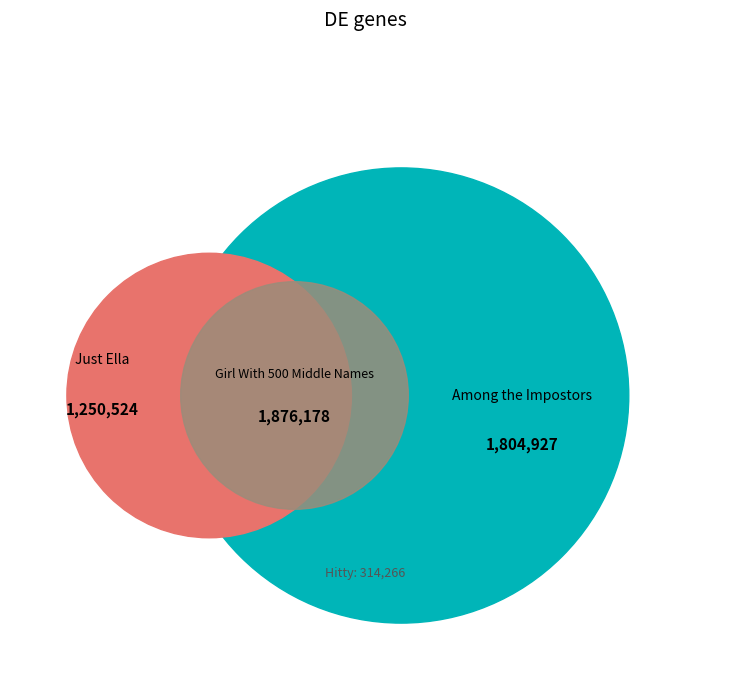

What percentage is the Among the Impostors slice, to the nearest percent?

34%